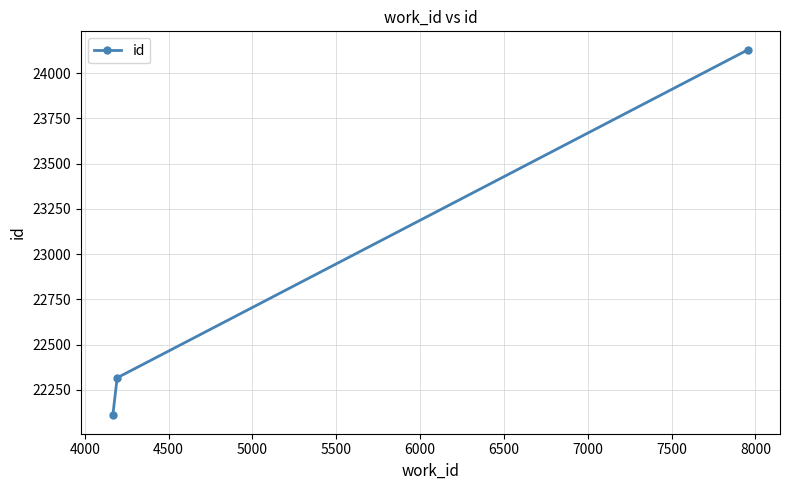

What is the greatest value displayed?

24130